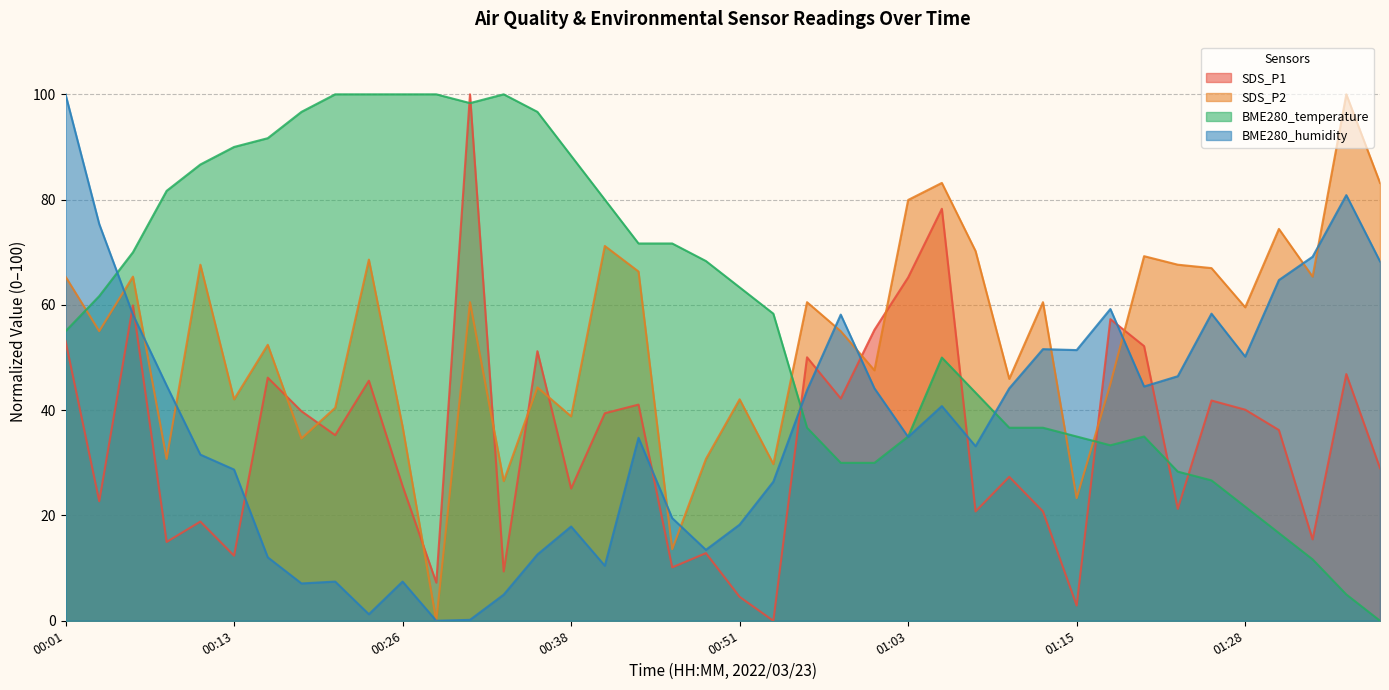

How many intersections are there between BME280_humidity and SDS_P2?

11